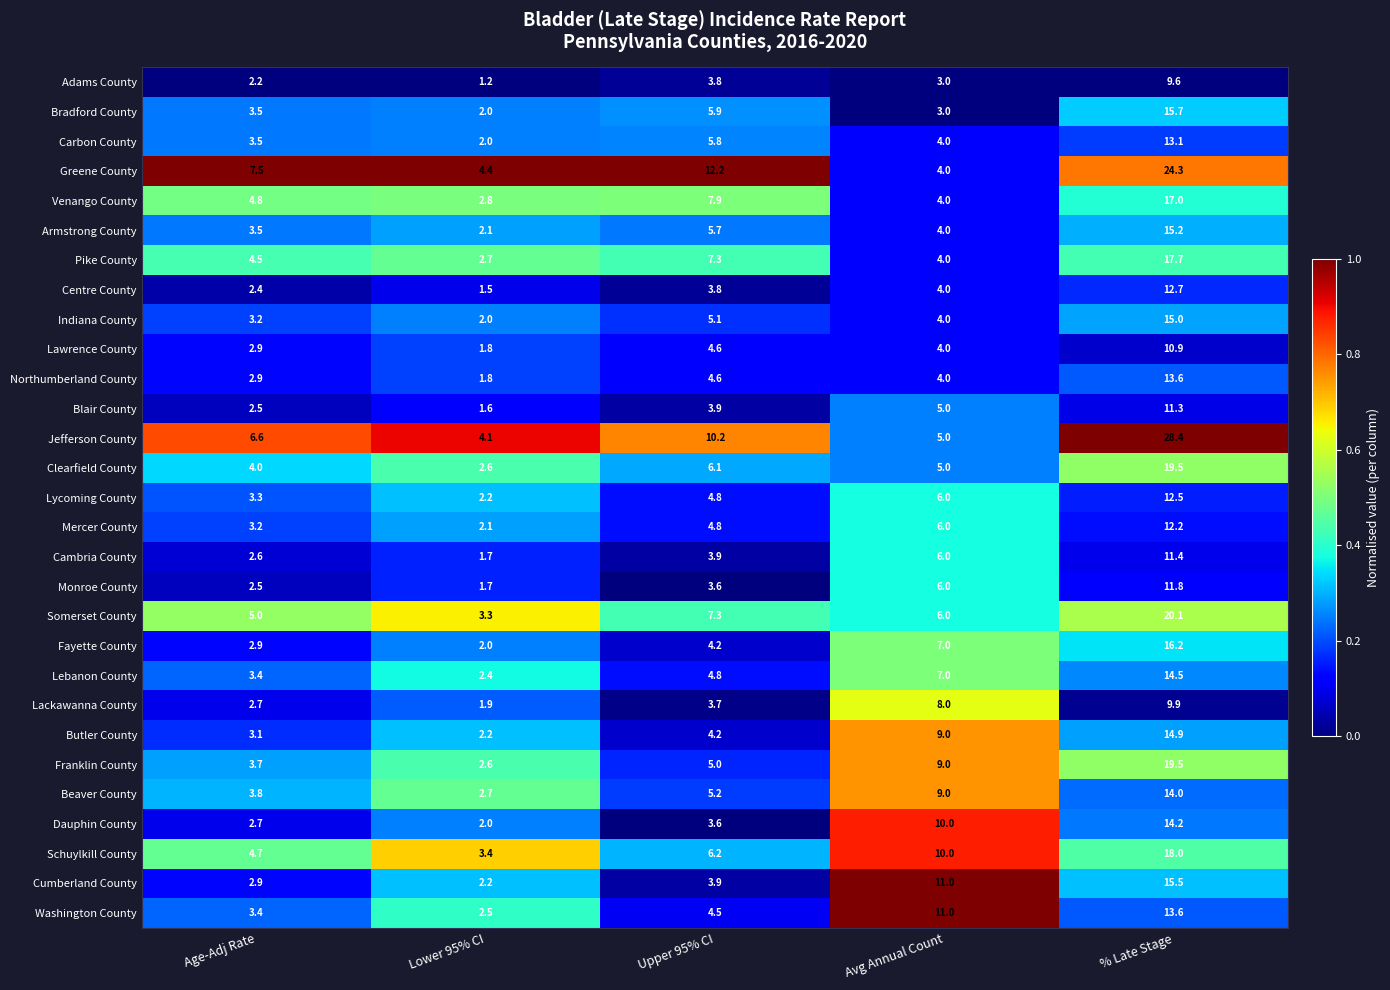

Rank the categories by Armstrong County value from highest to lowest.

% Late Stage, Upper 95% CI, Avg Annual Count, Age-Adj Rate, Lower 95% CI